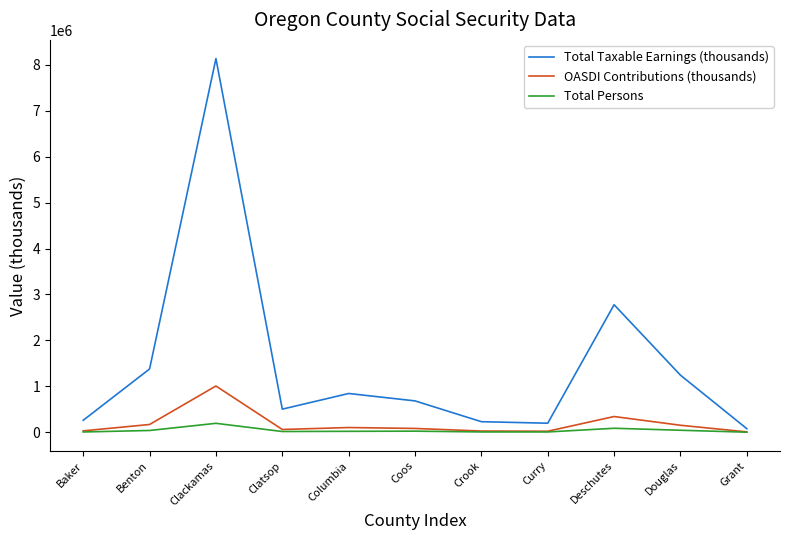

How many distinct data groups are displayed?

3